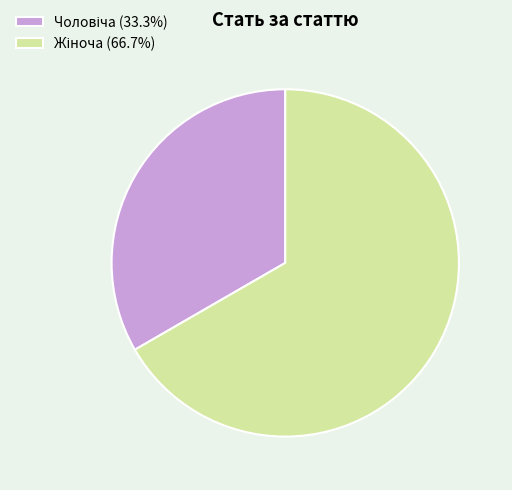

To the nearest percent, what is the average slice percentage?

50%